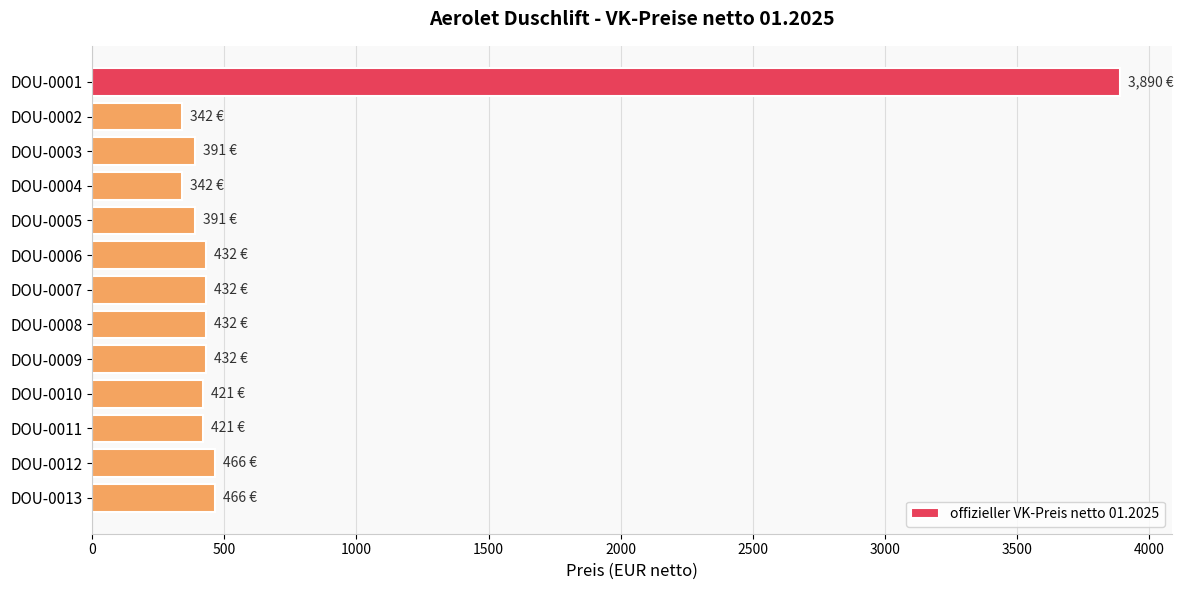

What is the value of the 9th bar from the top?

432